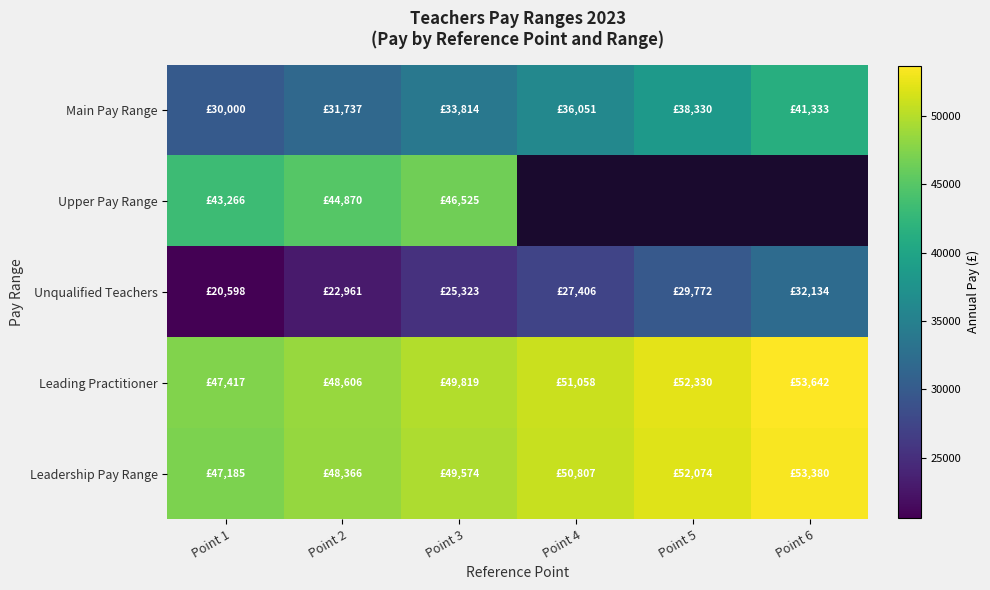

How many data points in Leading Practitioner are less than 51058?

3